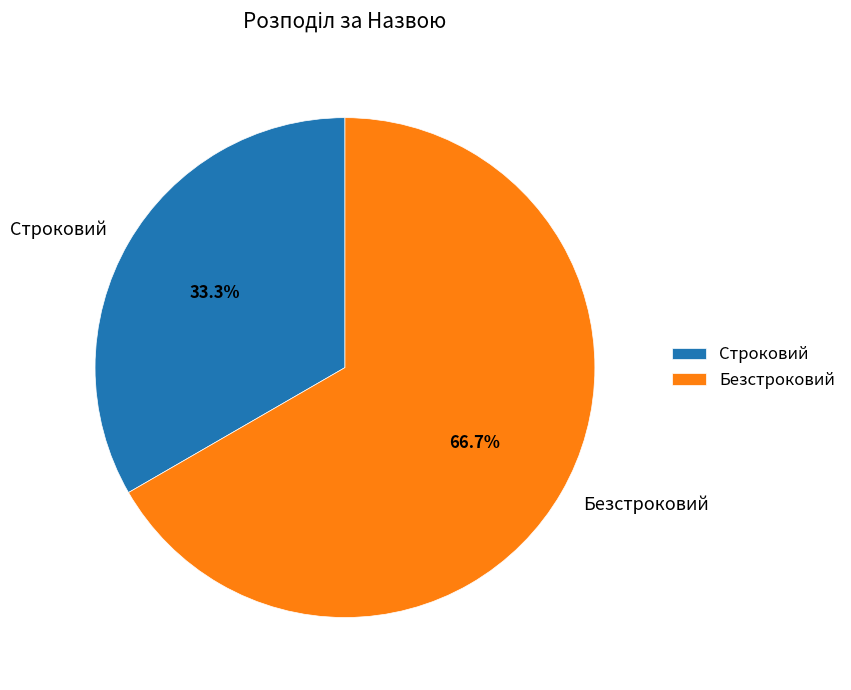

Between Строковий and Безстроковий, which is larger?

Безстроковий